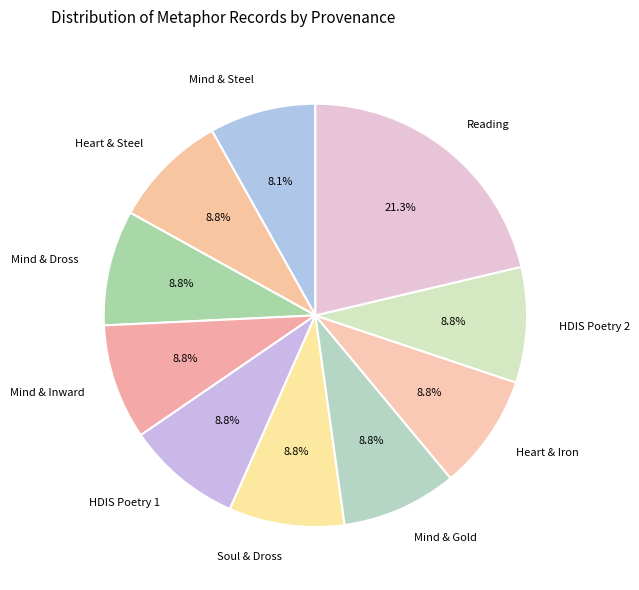

Which slice is the smallest?

Mind & Steel